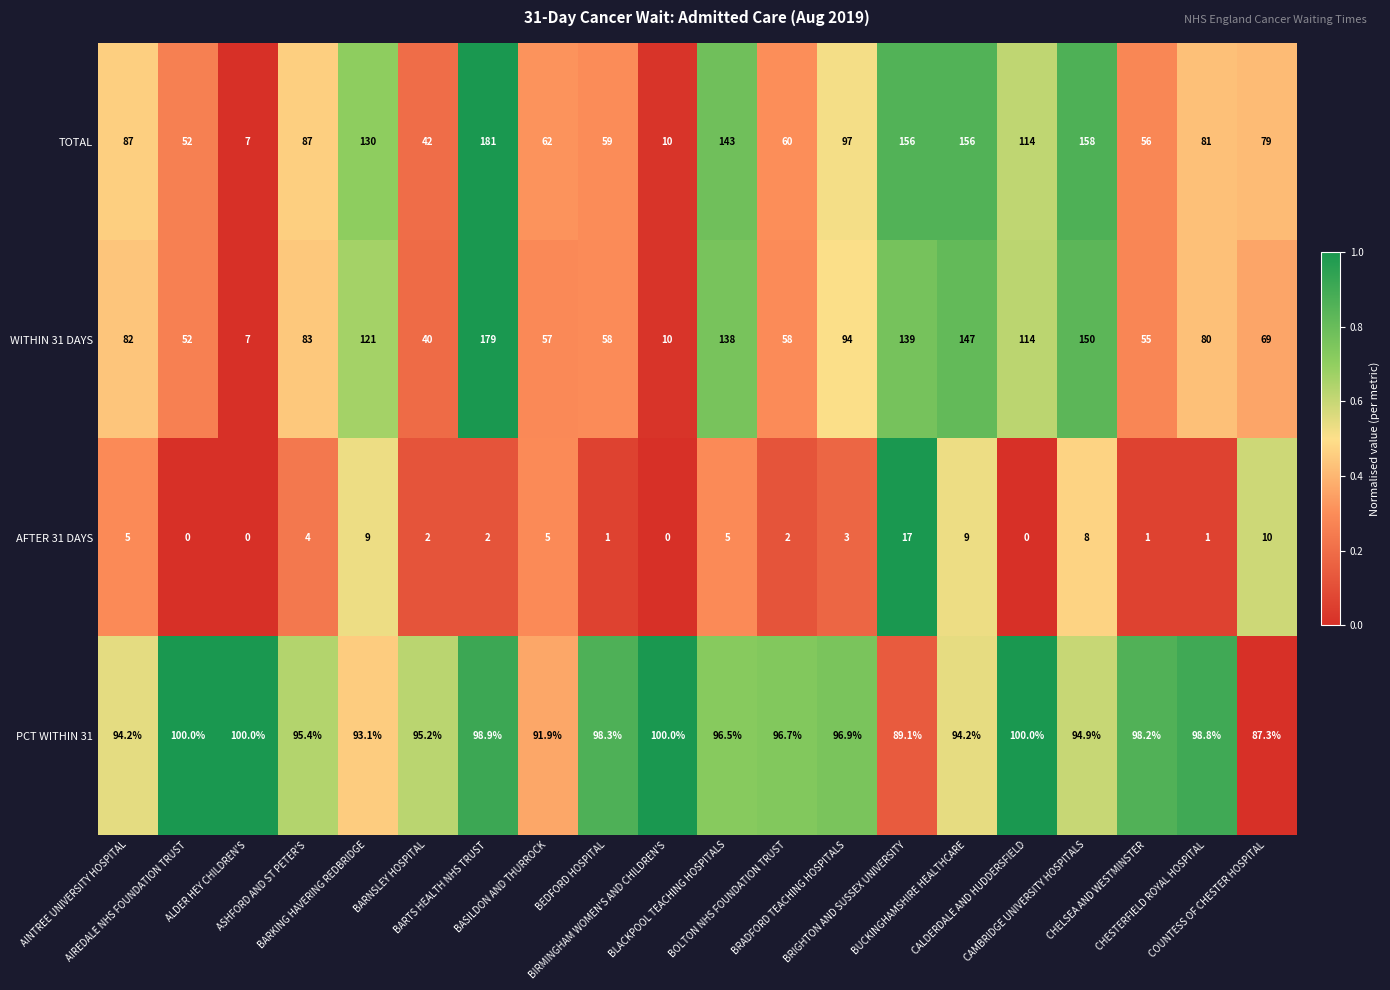

Which series has the largest total across all categories?

PCT WITHIN 31